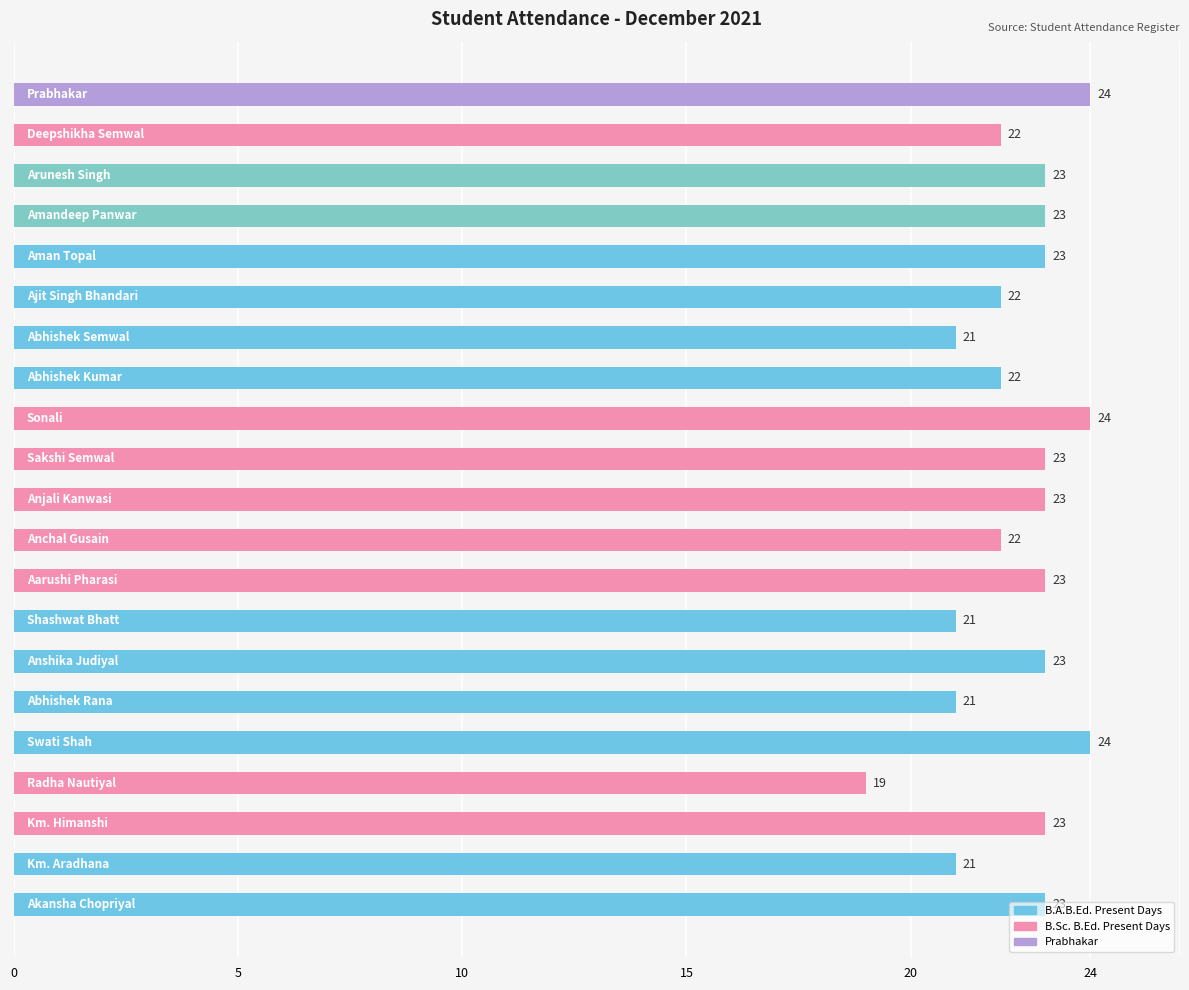

Are the bars horizontal?

Yes